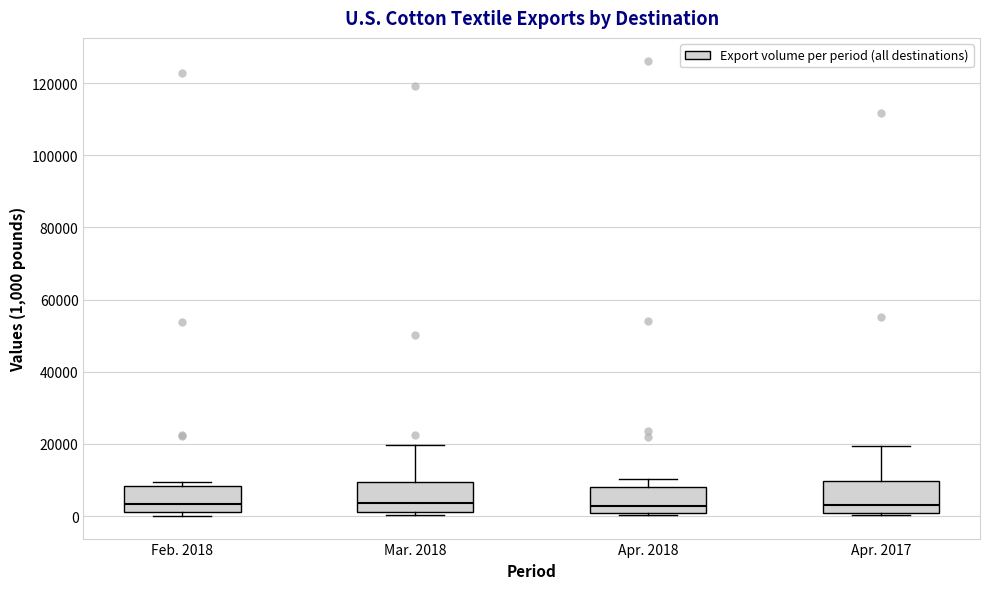

Reading left to right, transcribe this box plot: for each box, give where its median line is, the range the box spans, and where its two whiskers end, as read against the y-axis. The values are not printed on the chart, so give them approximately, as read against the axis.

Feb. 2018: median 4000, box 2000 to 8000, whiskers 0 to 10000
Mar. 2018: median 4000, box 2000 to 10000, whiskers 0 to 20000
Apr. 2018: median 2000, box 0 to 8000, whiskers 0 (just below the box's lower edge) to 10000
Apr. 2017: median 2000, box 0 to 10000, whiskers 0 to 20000